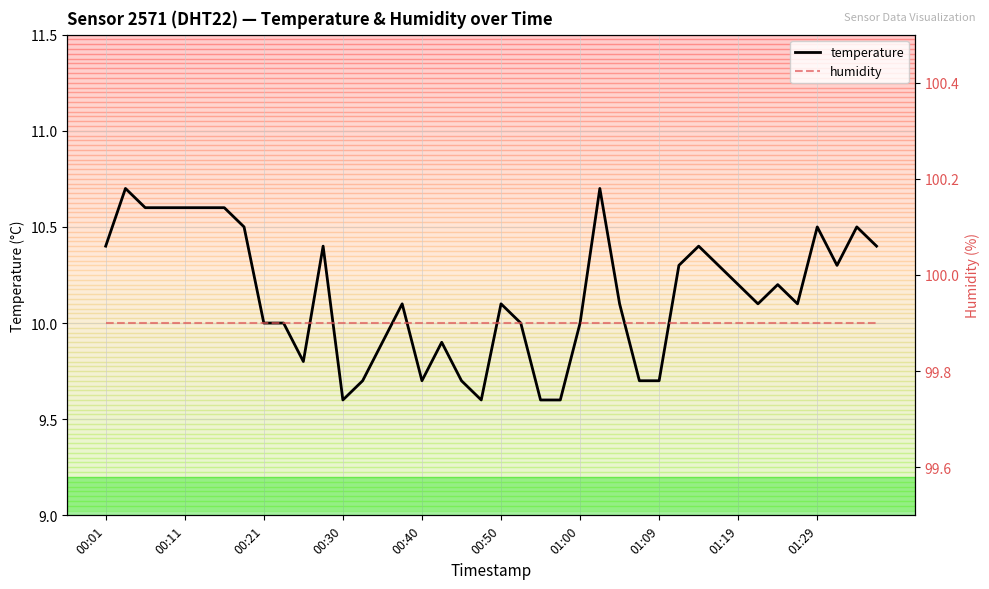

What value does the temperature series have at 01:00?

10.0